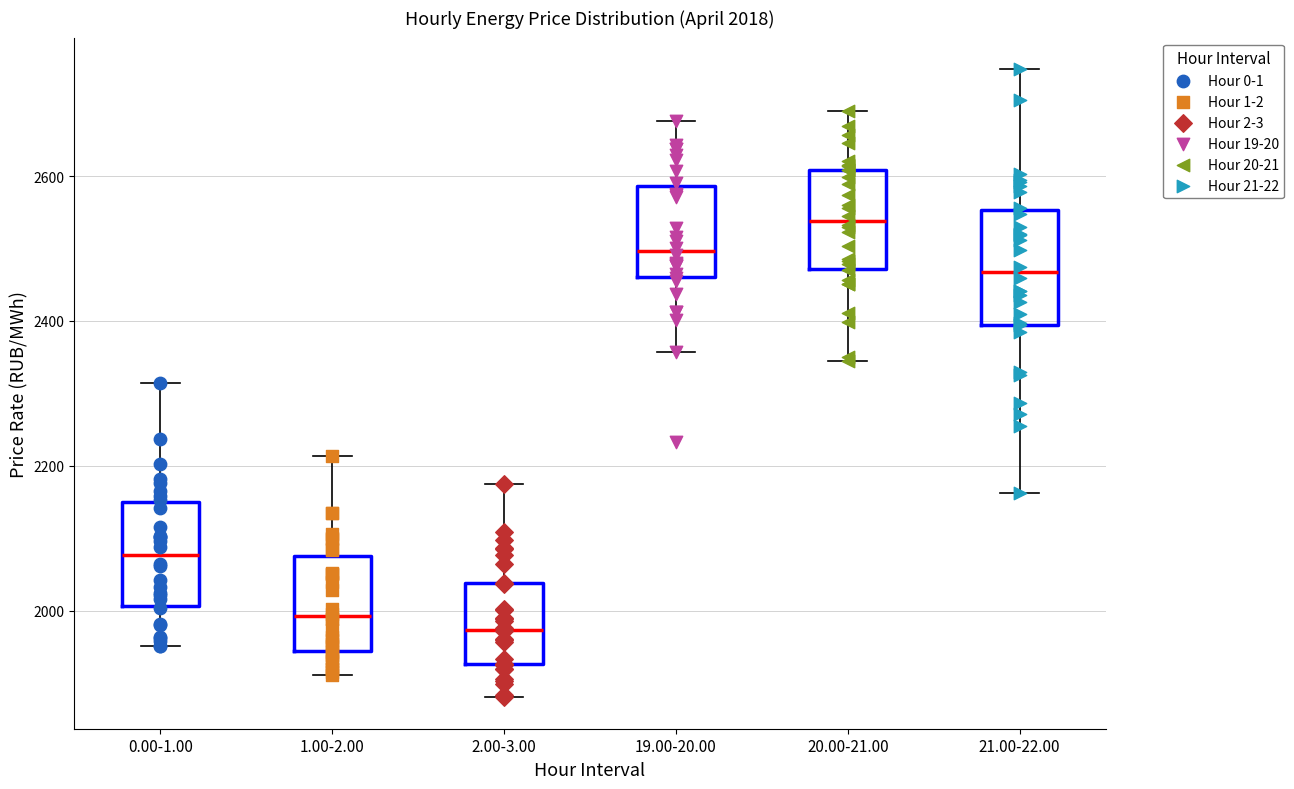

Which box's median line is the highest?

20.00-21.00